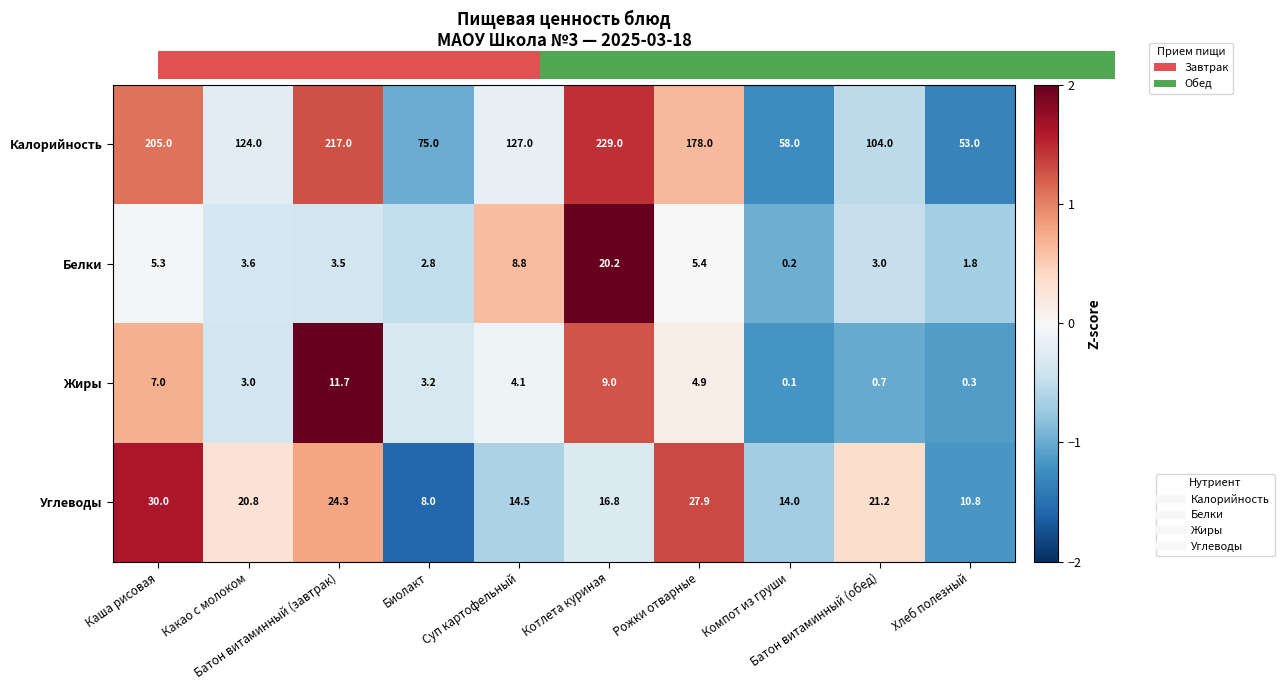

Which series has the largest total across all categories?

Калорийность